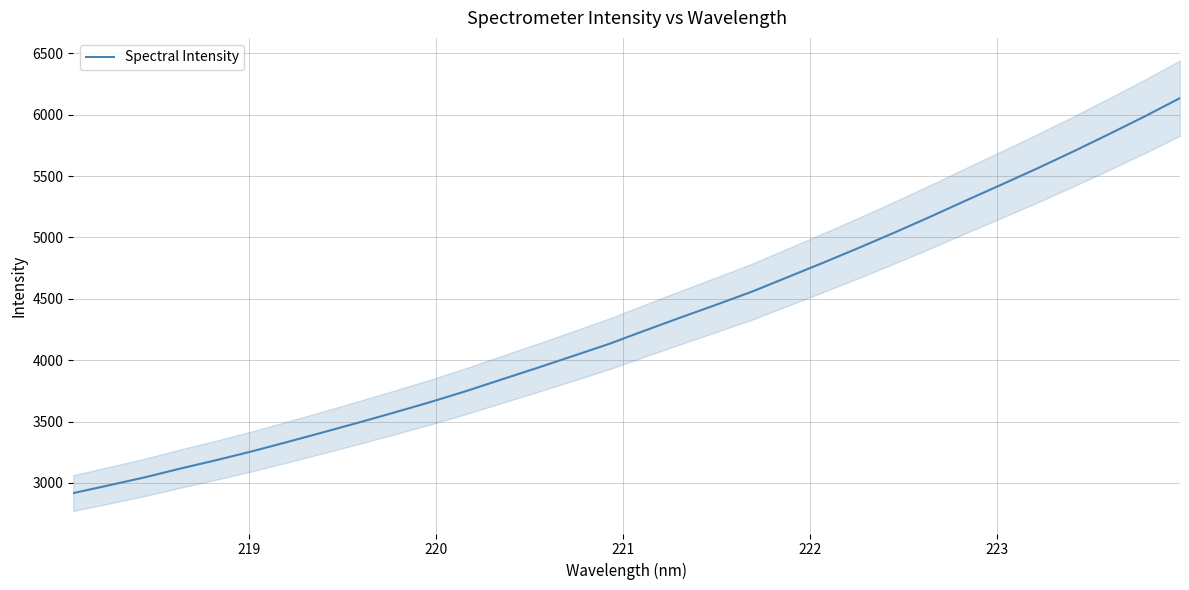

What is the lowest value of the Spectral Intensity series?

2917.2